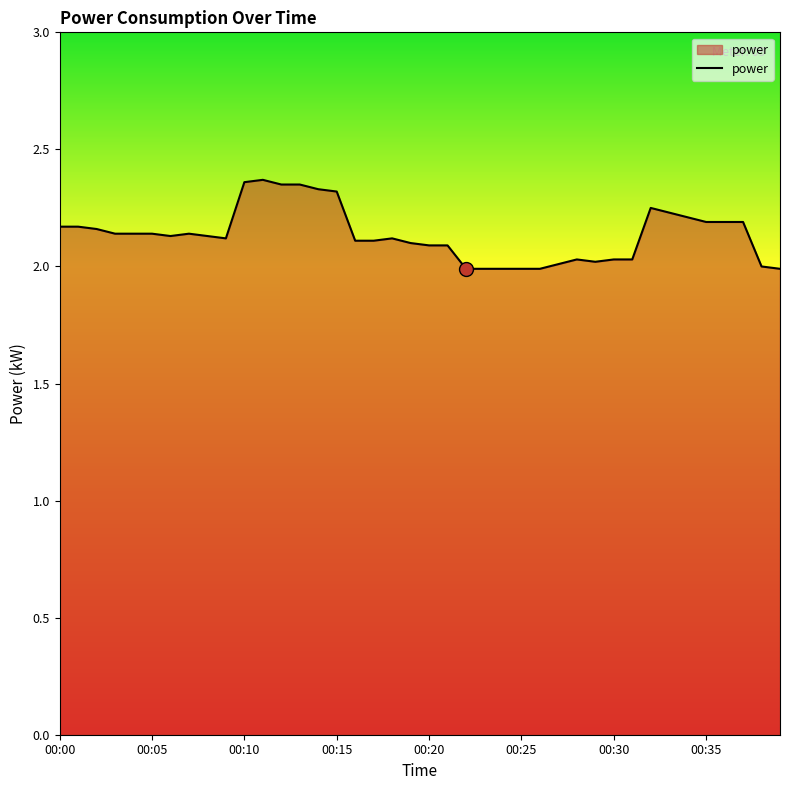

What is the minimum value shown in the chart?

2.0